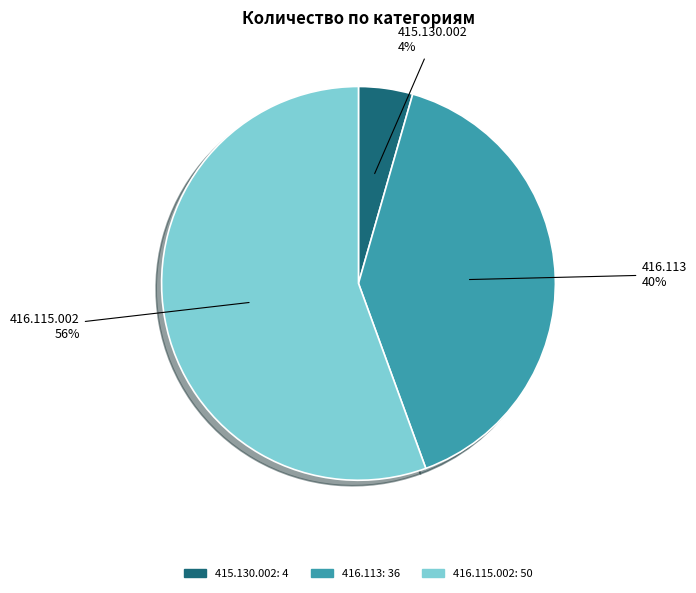

To the nearest percent, what is the difference between the 416.113 and 415.130.002 slice percentages?

36%